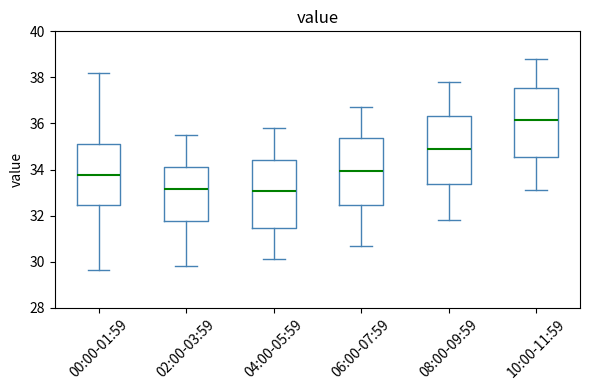

Reading left to right, read every box against the y-axis: the position of its median line, the range the box covers, and the ends of its whiskers. The values are not printed on the chart, so give them approximately, as read against the axis.

00:00-01:59: median 33.8, box 32.4 to 35.2, whiskers 29.6 to 38.2
02:00-03:59: median 33.2, box 31.8 to 34.2, whiskers 29.8 to 35.6
04:00-05:59: median 33.0, box 31.4 to 34.4, whiskers 30.2 to 35.8
06:00-07:59: median 34.0, box 32.4 to 35.4, whiskers 30.8 to 36.8
08:00-09:59: median 35.0, box 33.4 to 36.4, whiskers 31.8 to 37.8
10:00-11:59: median 36.2, box 34.6 to 37.6, whiskers 33.2 to 38.8